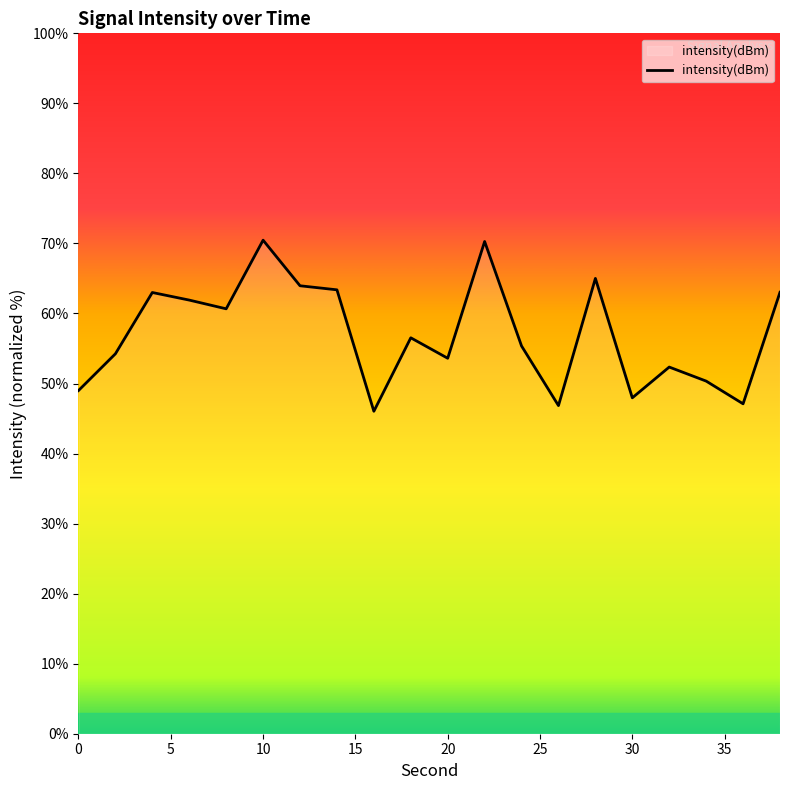

What is the smallest value displayed?

46.0